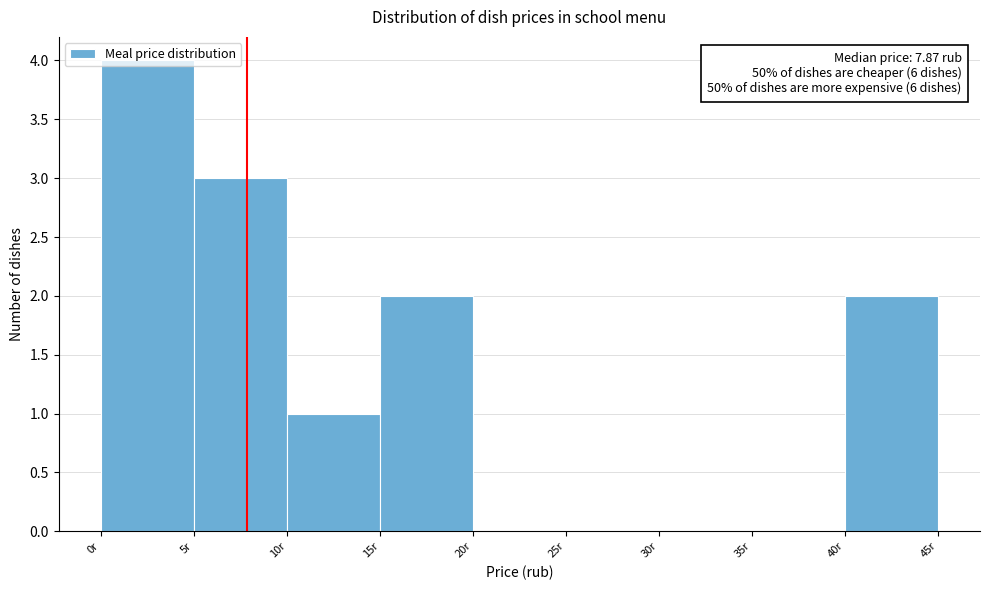

Which range on the x-axis has the tallest bar?

0 to 5